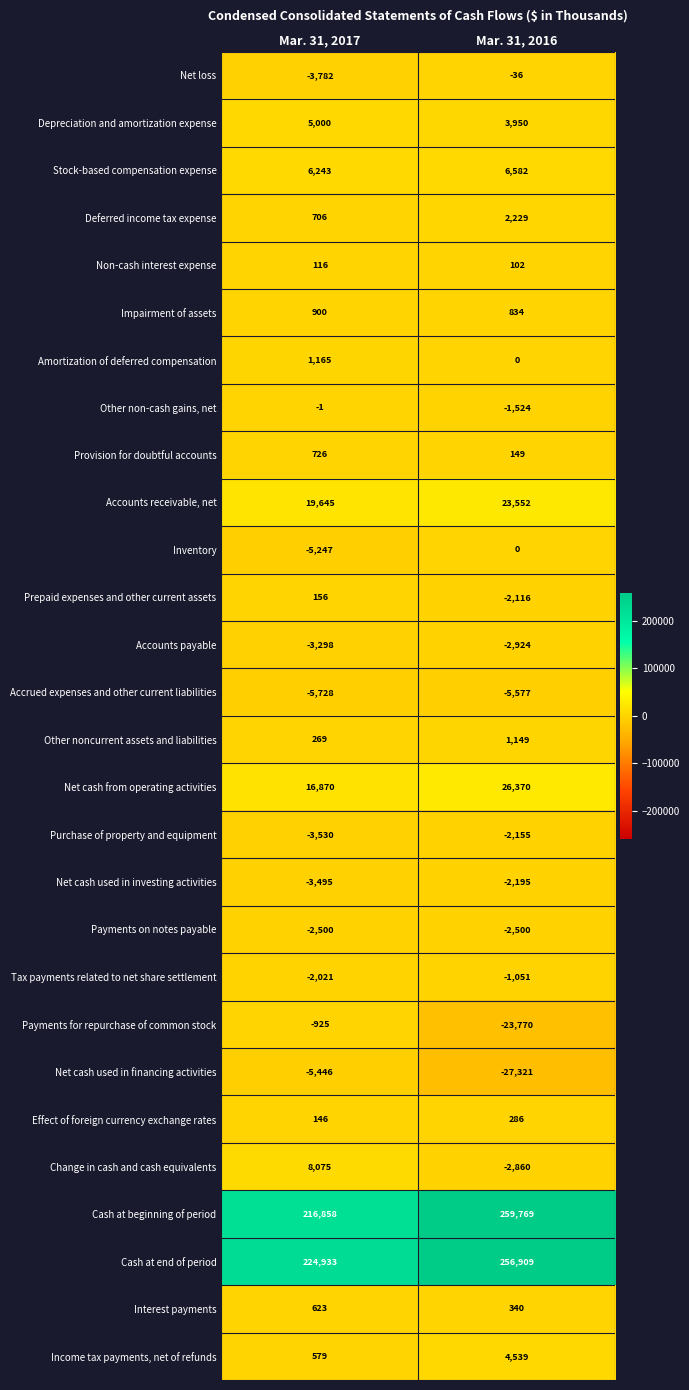

What is the maximum value shown in the chart?

259769